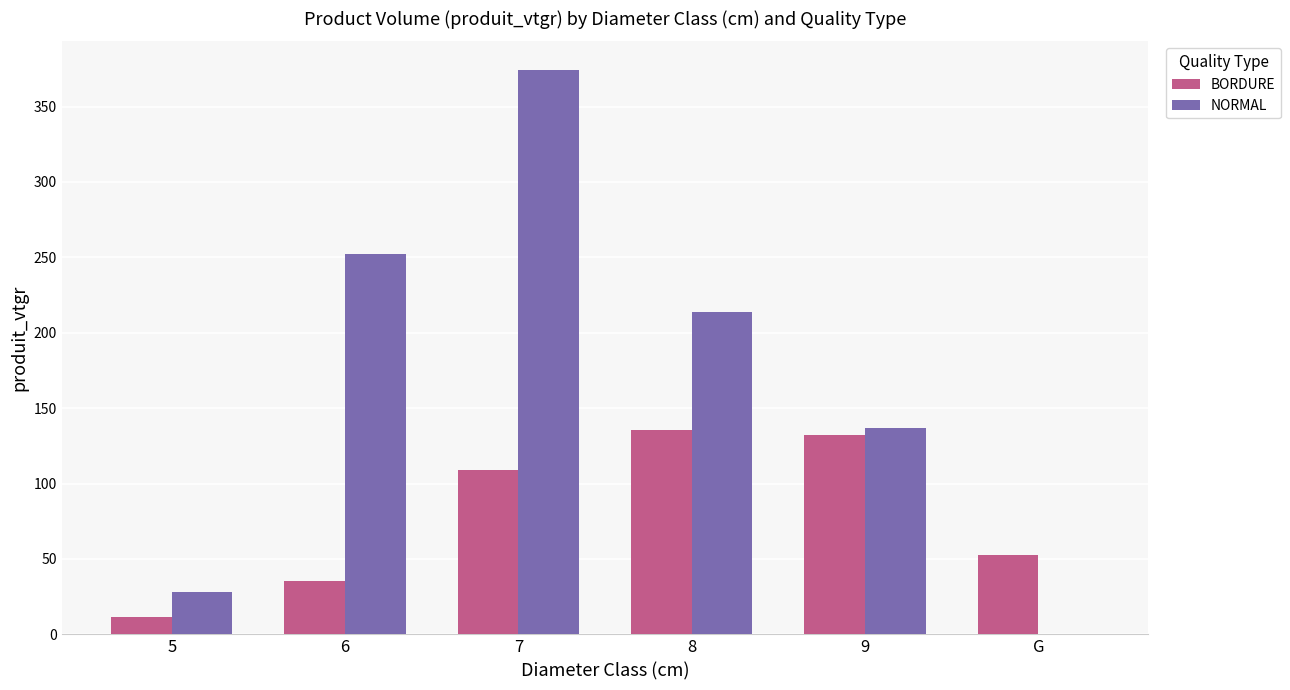

What are all the series names shown in the legend?

BORDURE, NORMAL